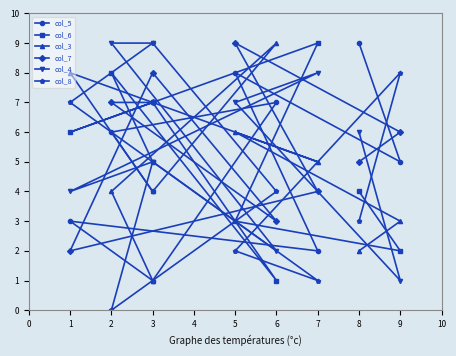

What is the difference between the second highest and minimum values in the col_7 series?

6